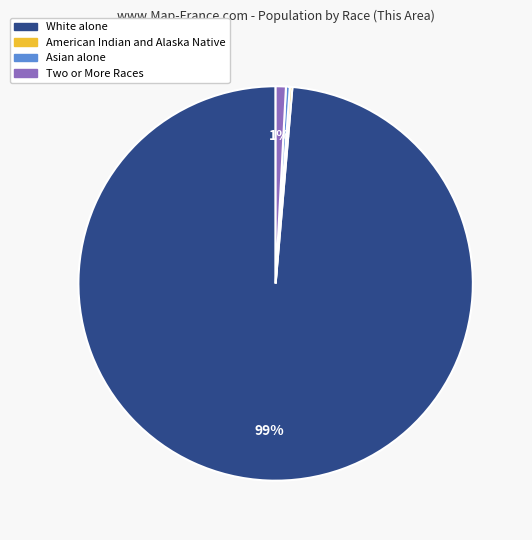

Is there a majority slice in this chart?

Yes